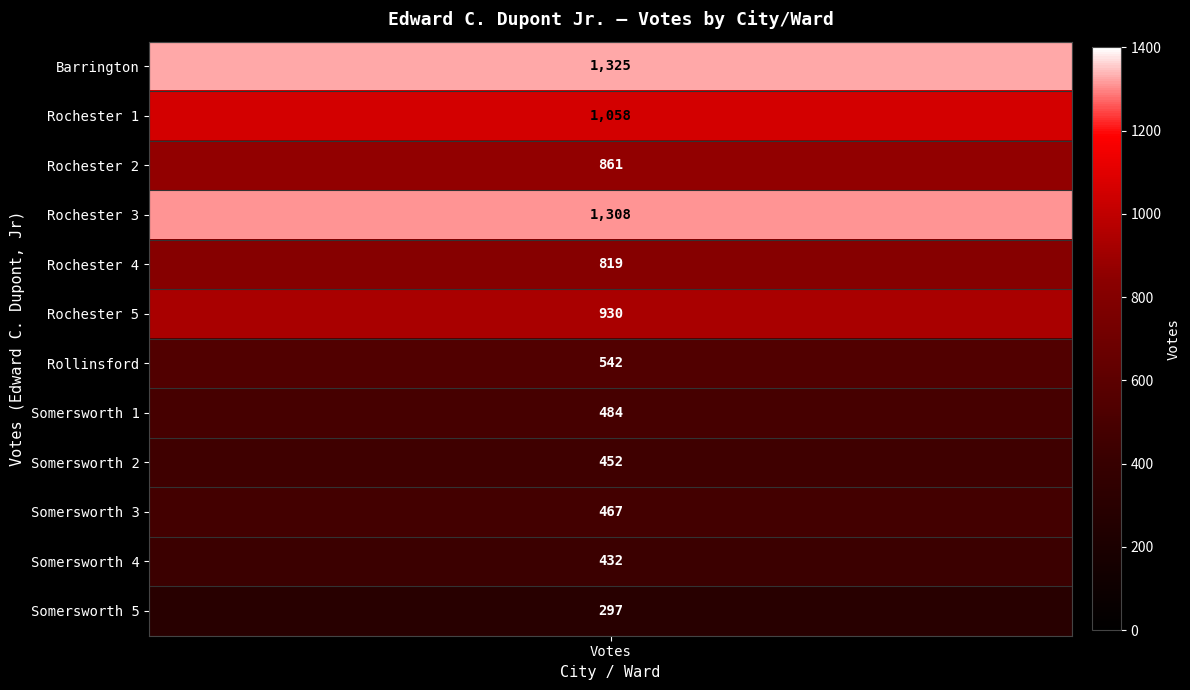

What is the change in value from 3 to 6?

-766